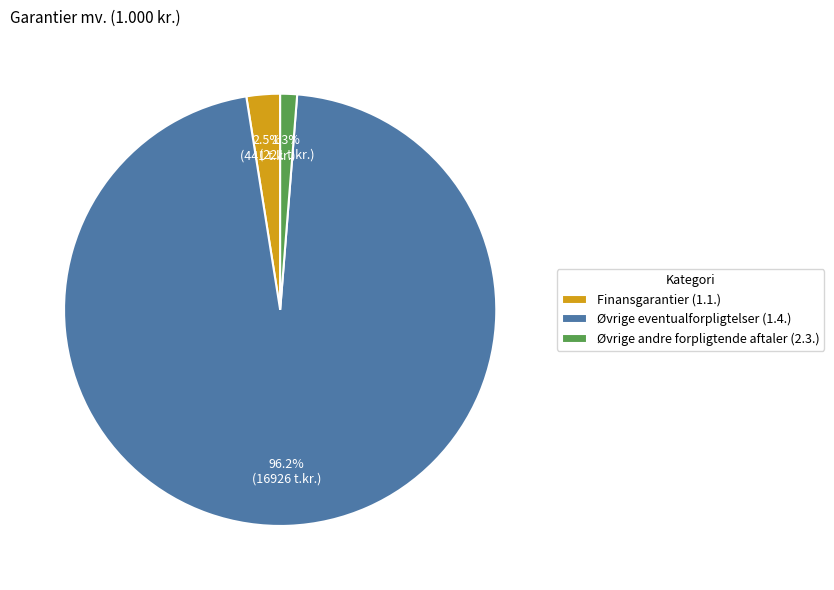

Does Øvrige eventualforpligtelser (1.4.) account for over 50% of the chart?

Yes